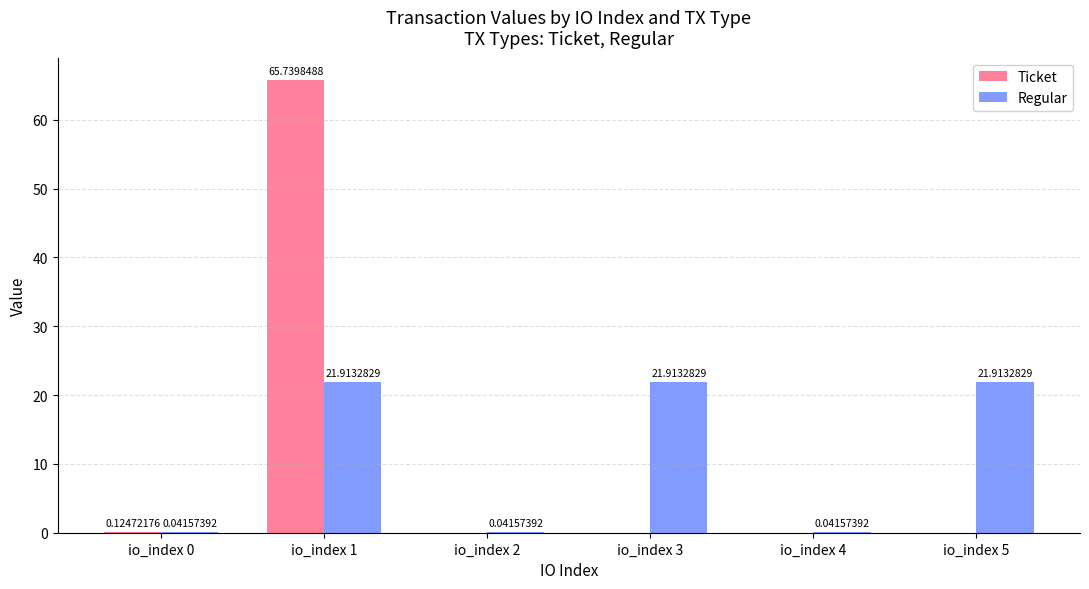

Is the value of Regular at io_index 1 greater than the value of Ticket at io_index 5?

Yes